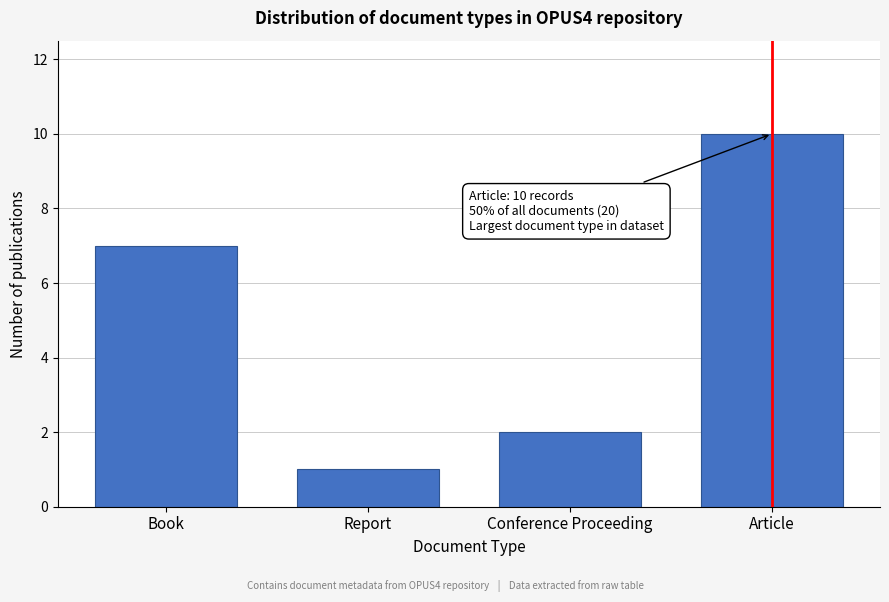

Reading left to right, transcribe all the data shown in this chart.

Book=7	Report=1	Conference Proceeding=2	Article=10